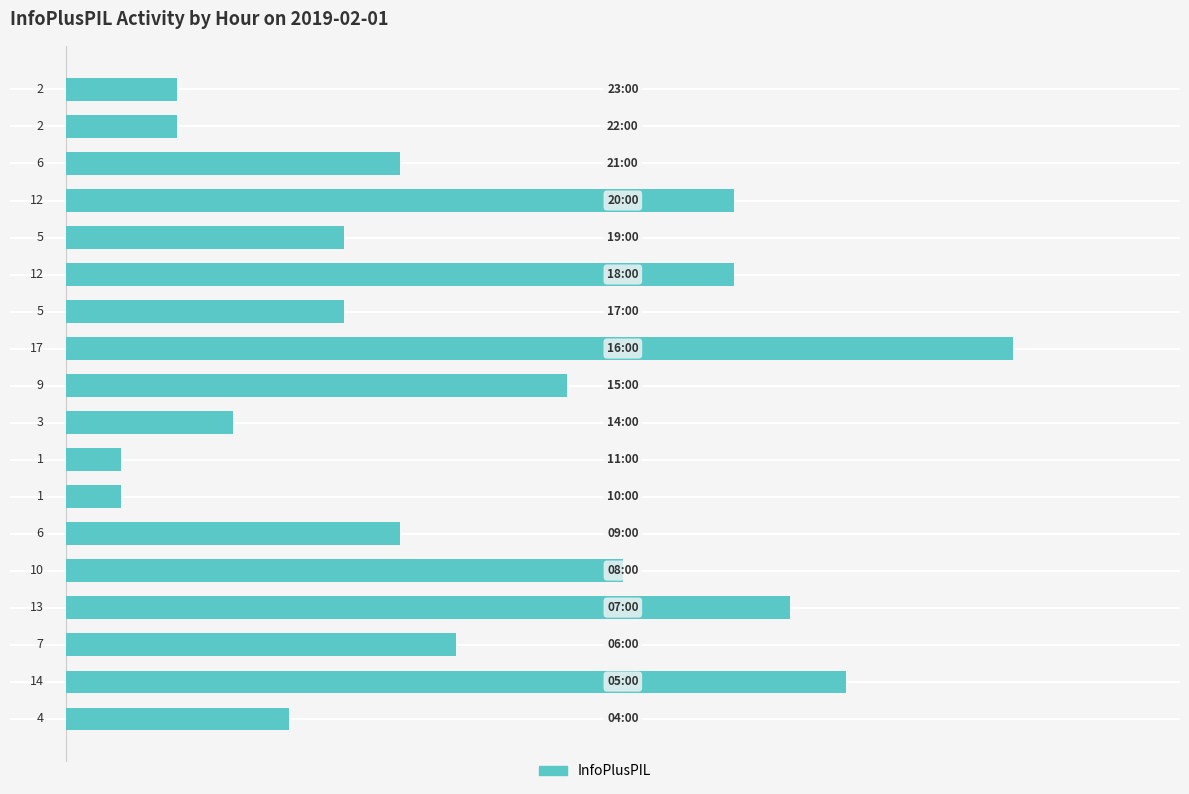

What is the sum of all values?

129